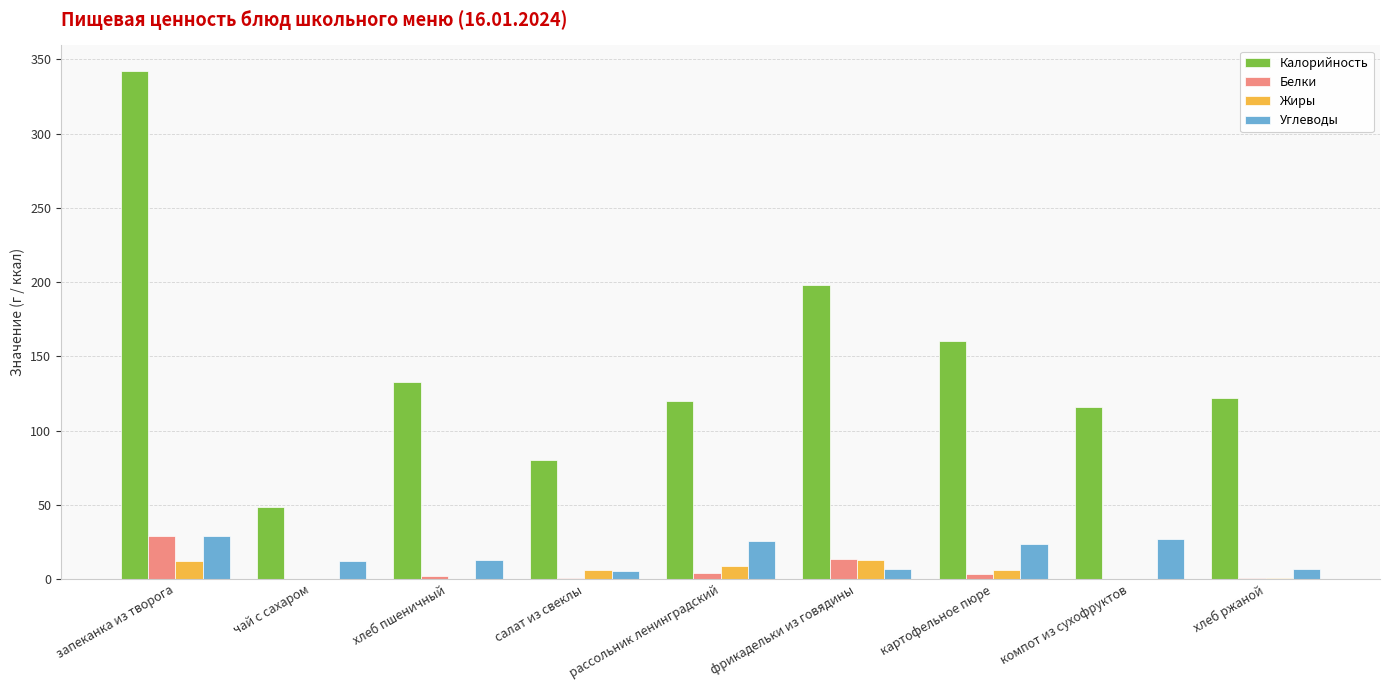

What is the maximum value shown in the chart?

342.2